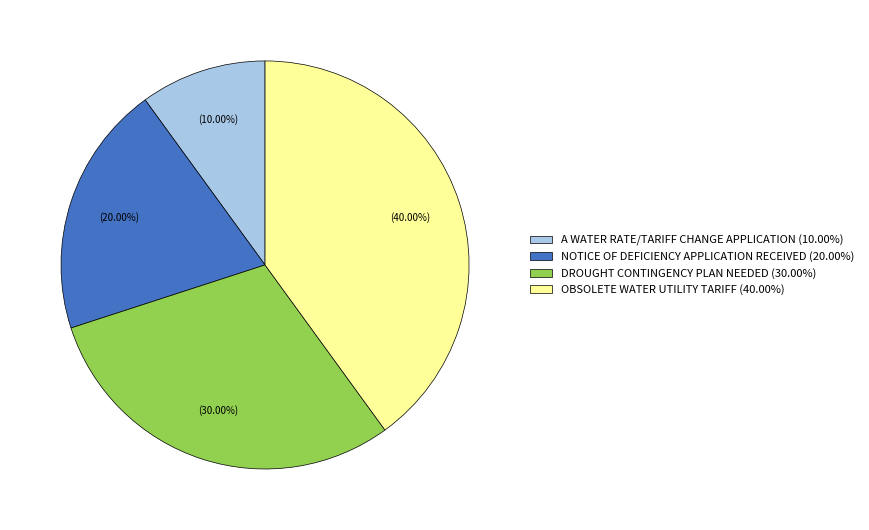

How many slices are in this pie chart?

4